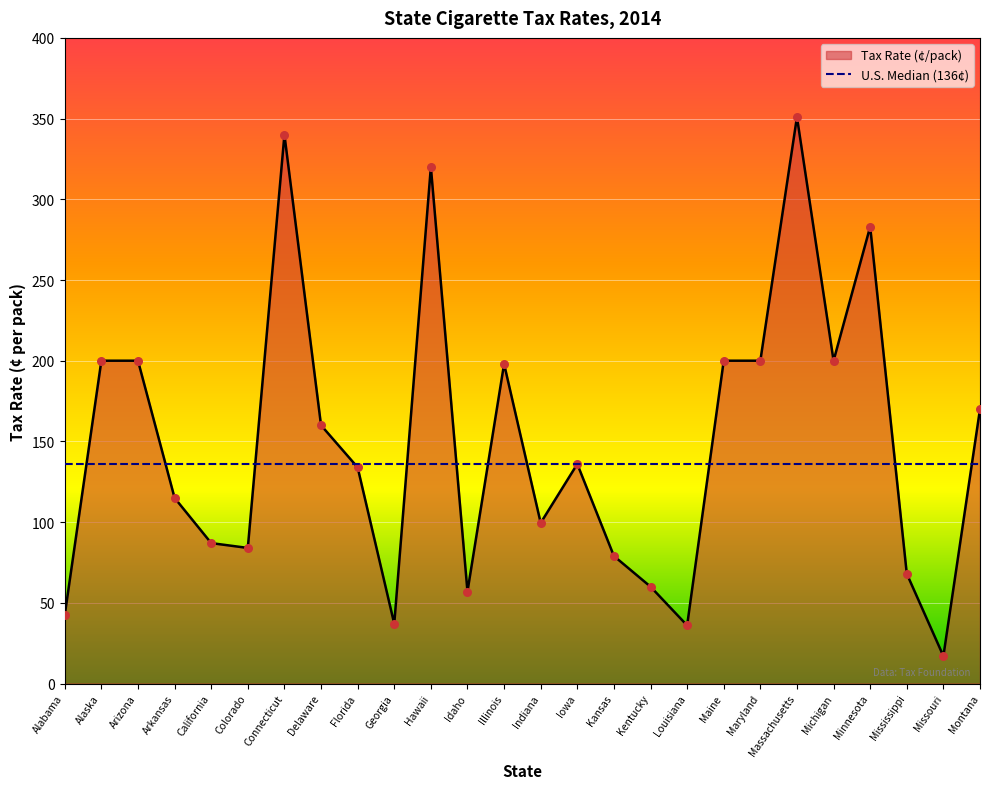

Which has a higher value, Maine or California?

Maine